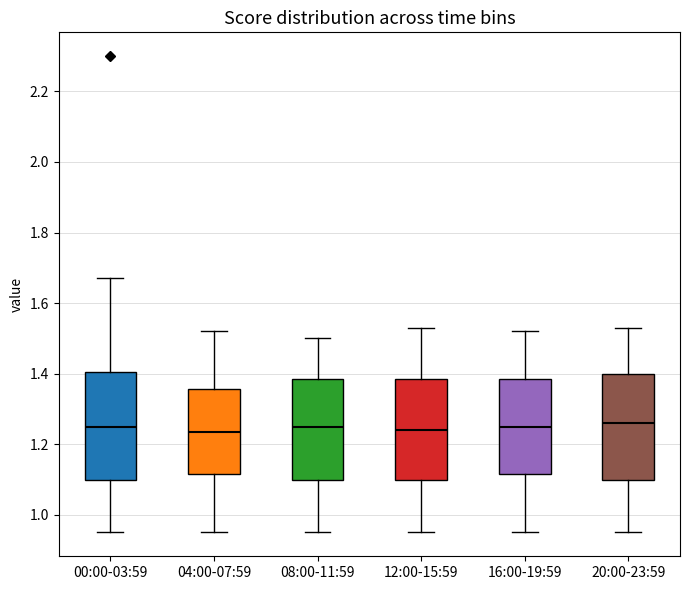

Reading left to right, read every box against the y-axis: the position of its median line, the range the box covers, and the ends of its whiskers. The values are not printed on the chart, so give them approximately, as read against the axis.

00:00-03:59: median 1.26, box 1.10 to 1.40, whiskers 0.96 to 1.68
04:00-07:59: median 1.24, box 1.12 to 1.36, whiskers 0.96 to 1.52
08:00-11:59: median 1.26, box 1.10 to 1.38, whiskers 0.96 to 1.50
12:00-15:59: median 1.24, box 1.10 to 1.38, whiskers 0.96 to 1.54
16:00-19:59: median 1.26, box 1.12 to 1.38, whiskers 0.96 to 1.52
20:00-23:59: median 1.26, box 1.10 to 1.40, whiskers 0.96 to 1.54